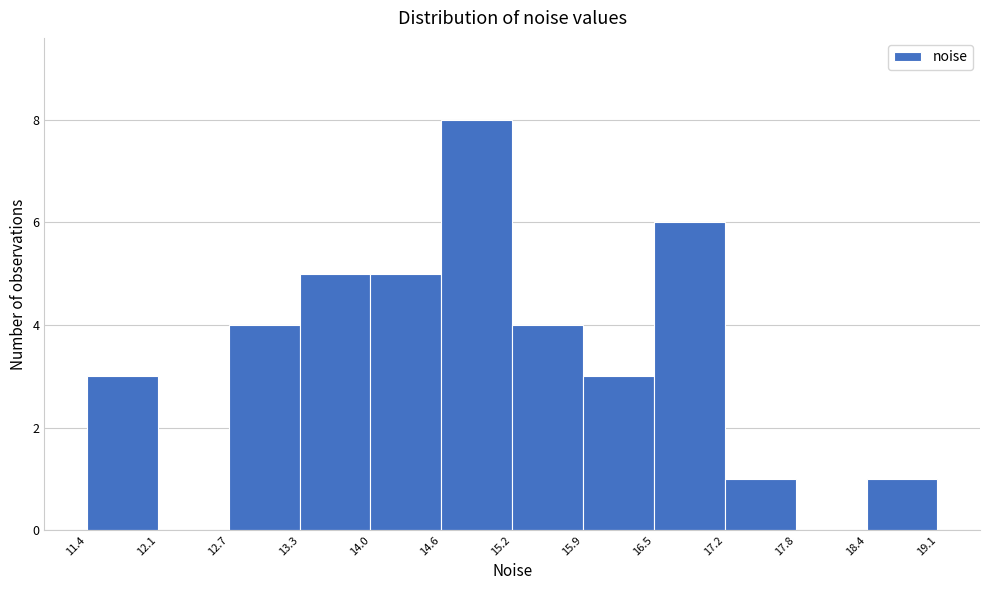

Reading left to right, transcribe this chart: for each bar, give the range it covers on the x-axis and its height. The values are not printed on the chart, so give them approximately, as read against the axis.

11.4 to 12.1: 3
12.1 to 12.7: 0
12.7 to 13.3: 4
13.3 to 14.0: 5
14.0 to 14.6: 5
14.6 to 15.2: 8
15.2 to 15.9: 4
15.9 to 16.5: 3
16.5 to 17.2: 6
17.2 to 17.8: 1
17.8 to 18.4: 0
18.4 to 19.1: 1